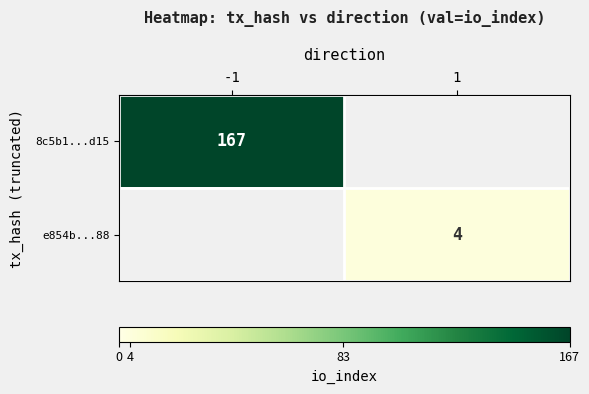

Is the value of 8c5b1...d15 at -1 greater than the value of e854b...88 at 1?

Yes